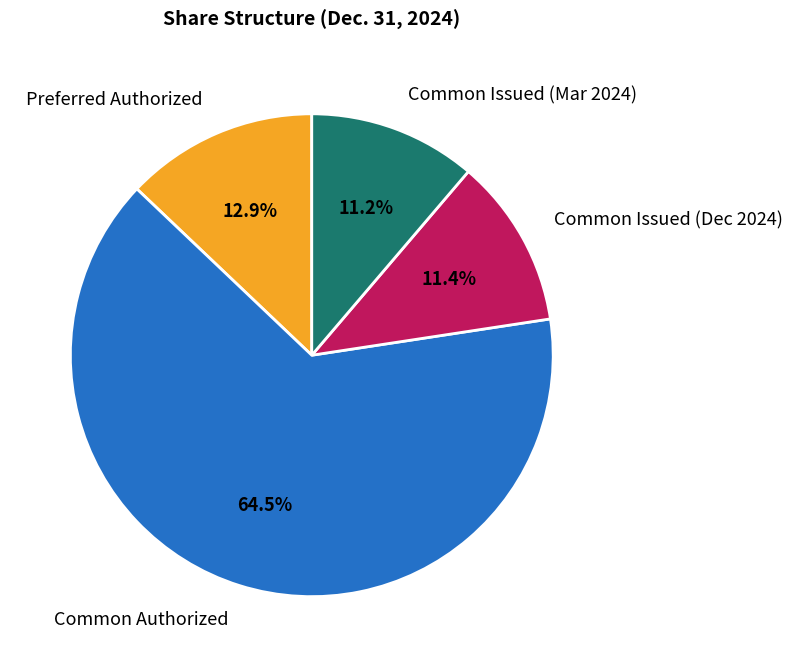

To the nearest percent, what is the difference between the largest and smallest slice percentages?

53%